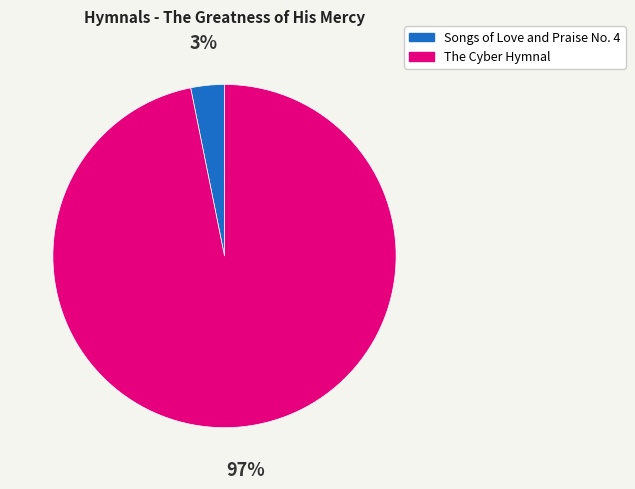

Combined, do The Cyber Hymnal and Songs of Love and Praise No. 4 account for over 50%?

Yes